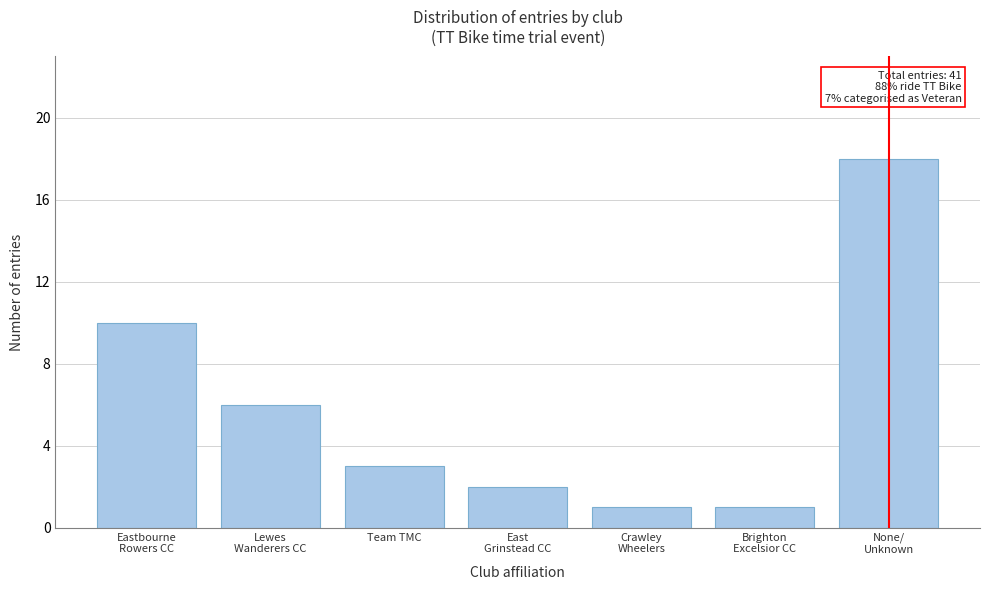

Reading left to right, transcribe all the data shown in this chart.

10	6	3	2	1	1	18